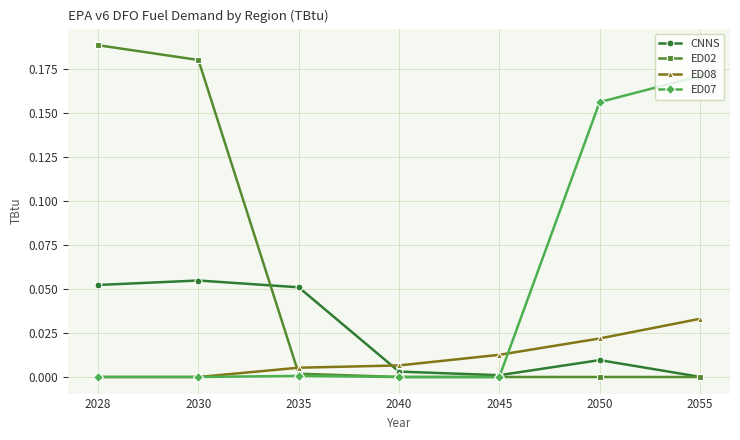

How many intersections are there between ED08 and CNNS?

1